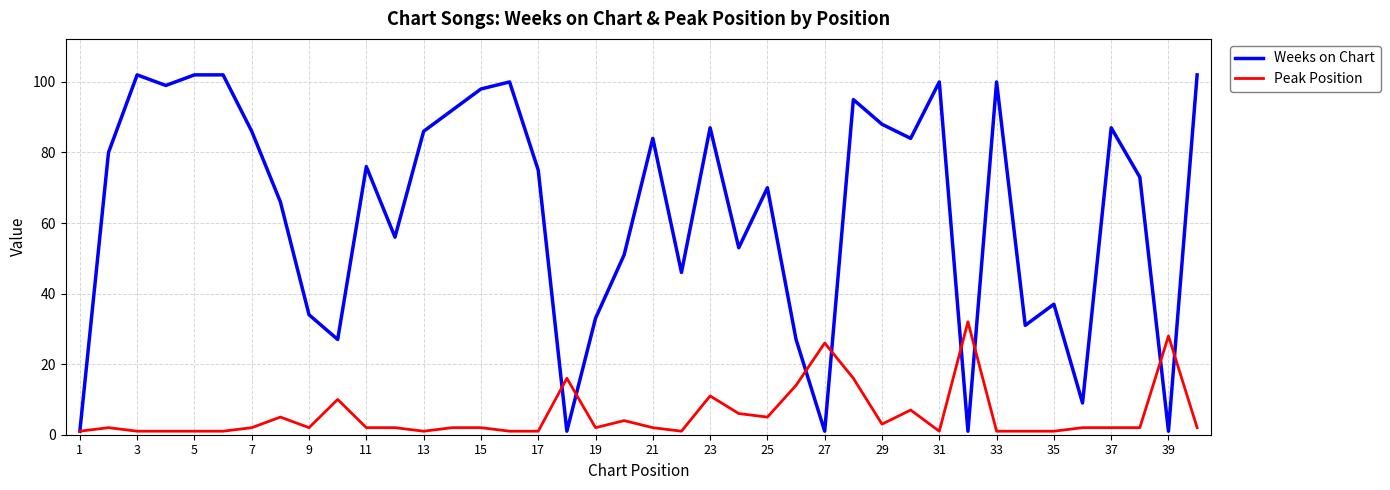

List the series in order of their overall mean, lowest first.

Peak Position, Weeks on Chart